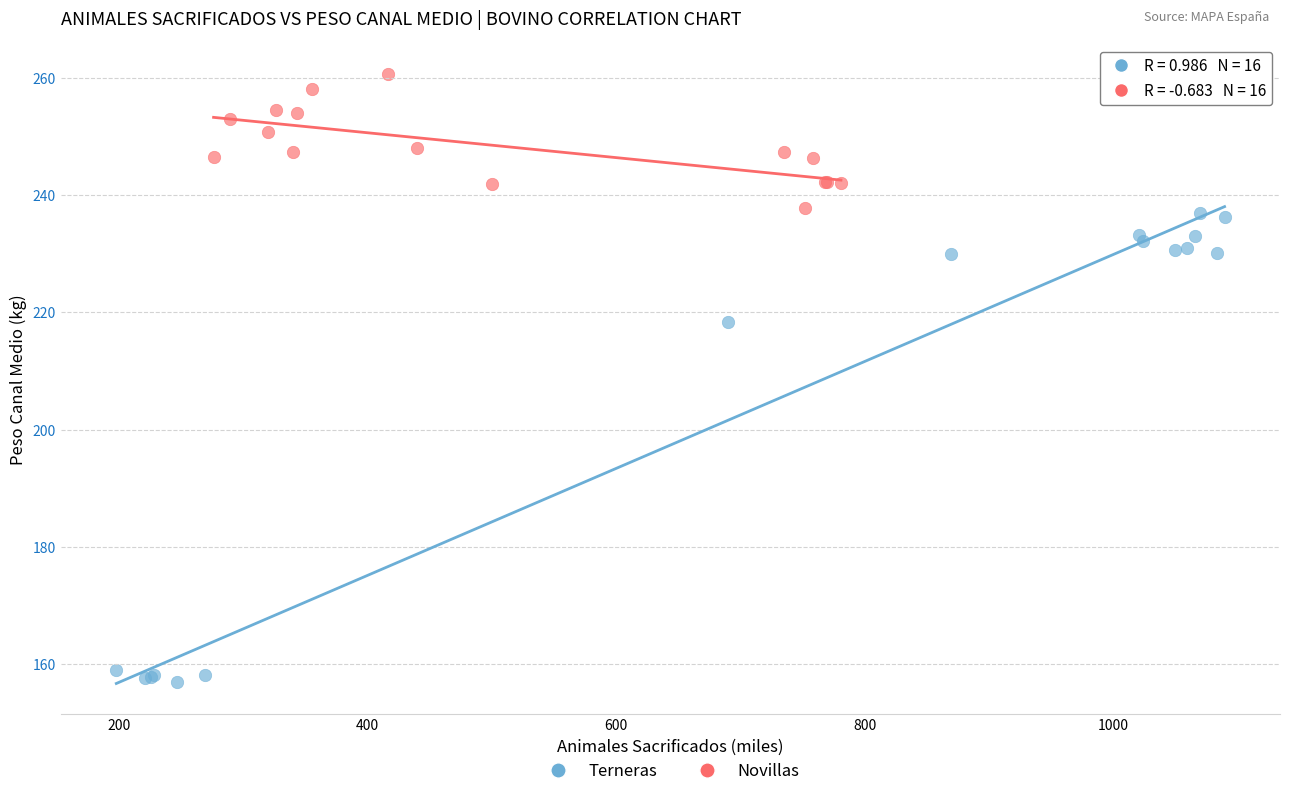

Which series contains the highest Y value?

Novillas